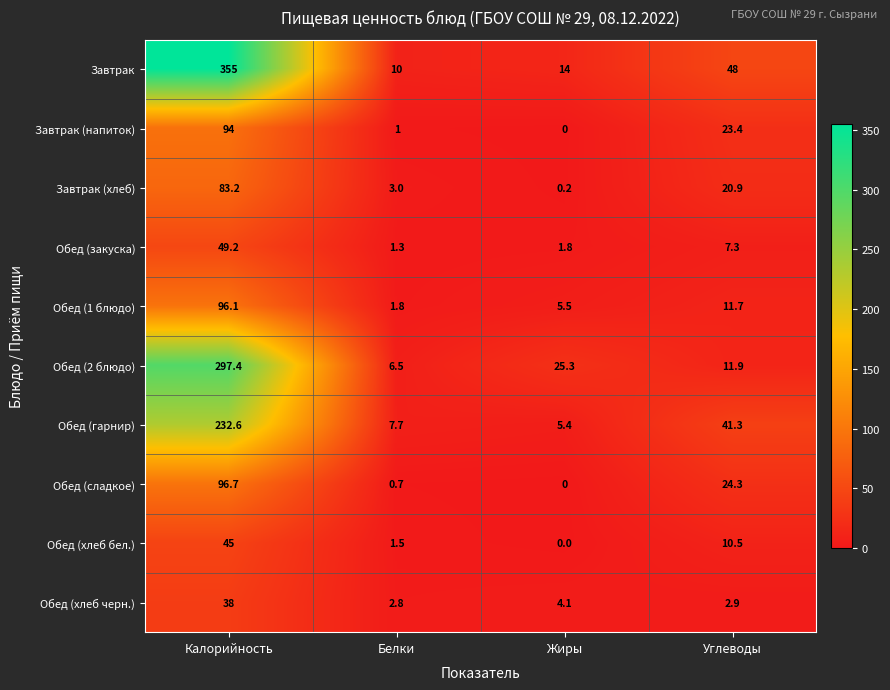

What is the average value of the Обед (2 блюдо) series?

85.3